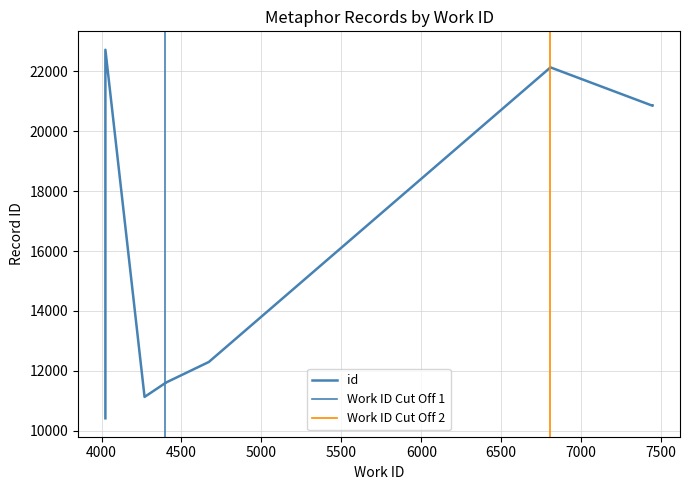

At which label is the value closest to 16568?

4671